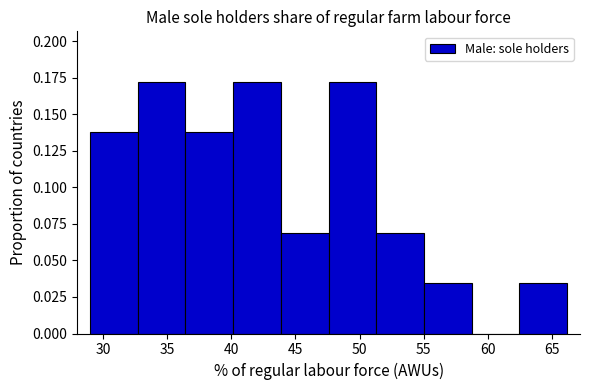

How tall is the bar that spans 29.0 to 32.5 on the x-axis? Neither the bar edges nor the heights are printed on the chart, so give them approximately, as read against the axes.

0.140